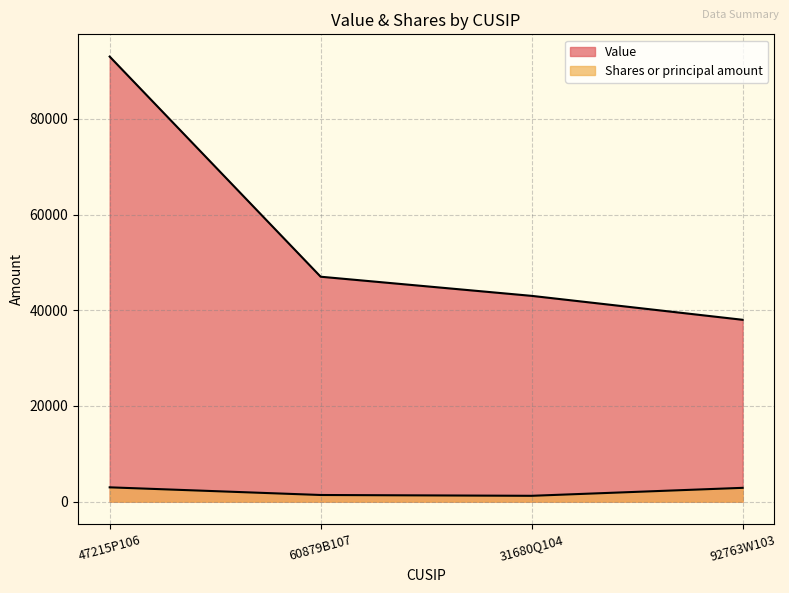

The value of Value at 47215P106 is 93000. True or false?

True